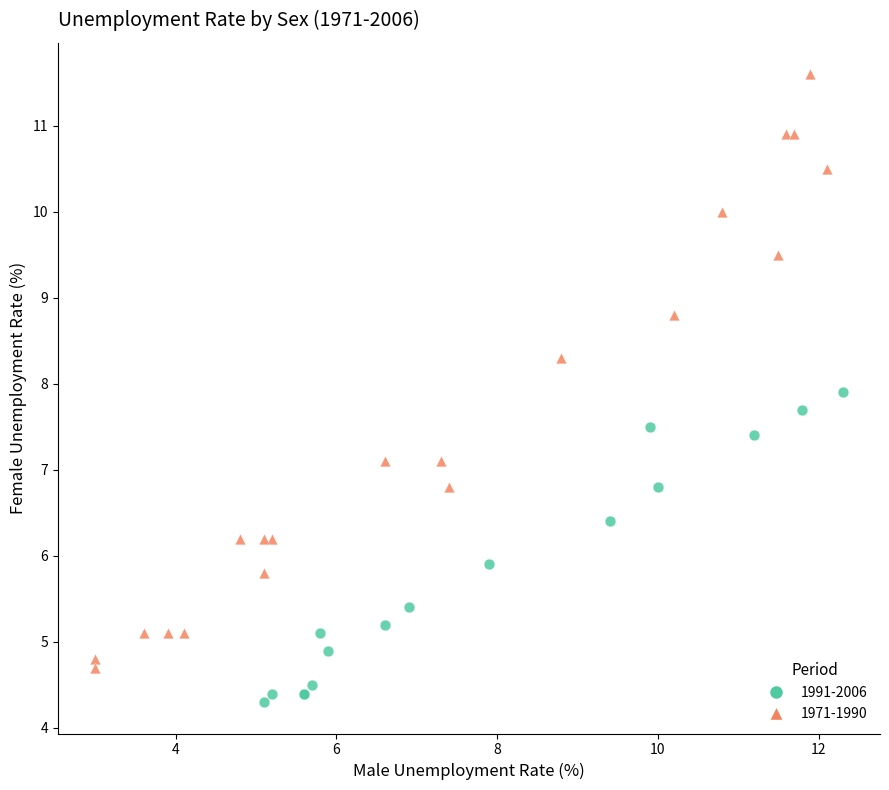

Which series reaches the minimum Y coordinate?

1991-2006